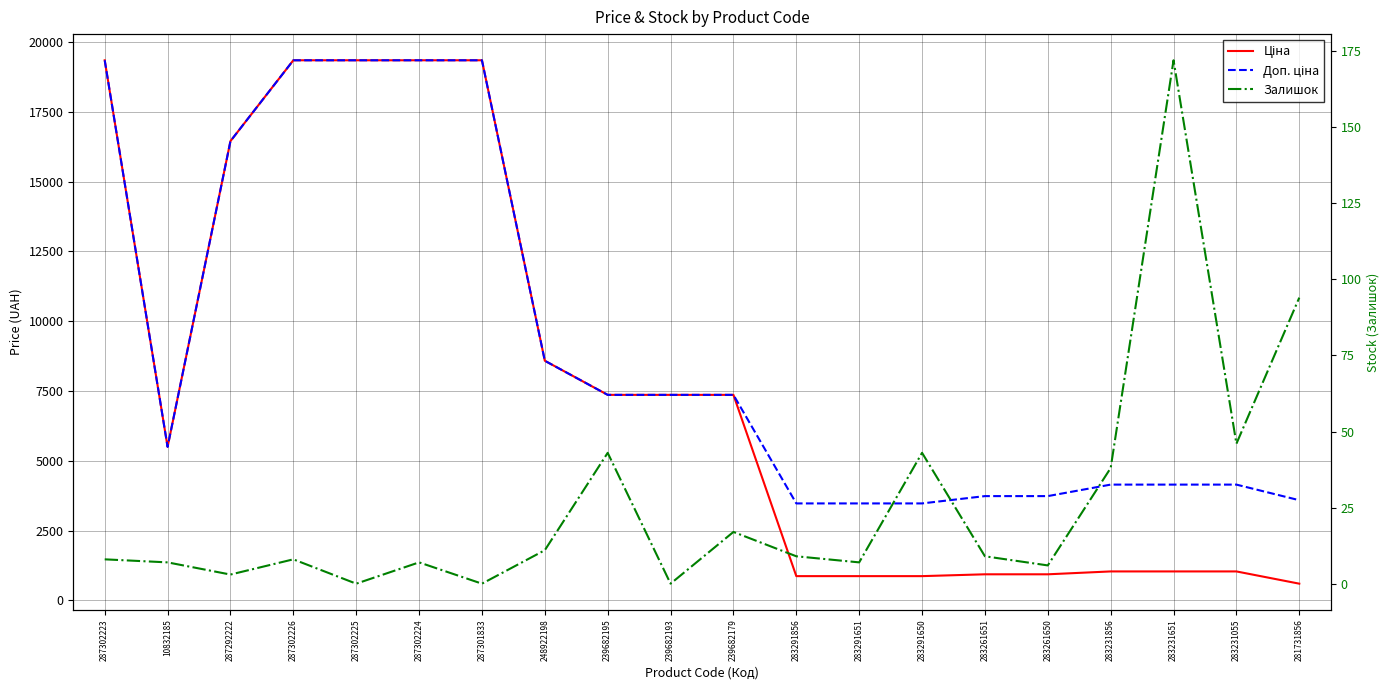

Between 287292222 and 287302224, which series saw the biggest shift?

Ціна